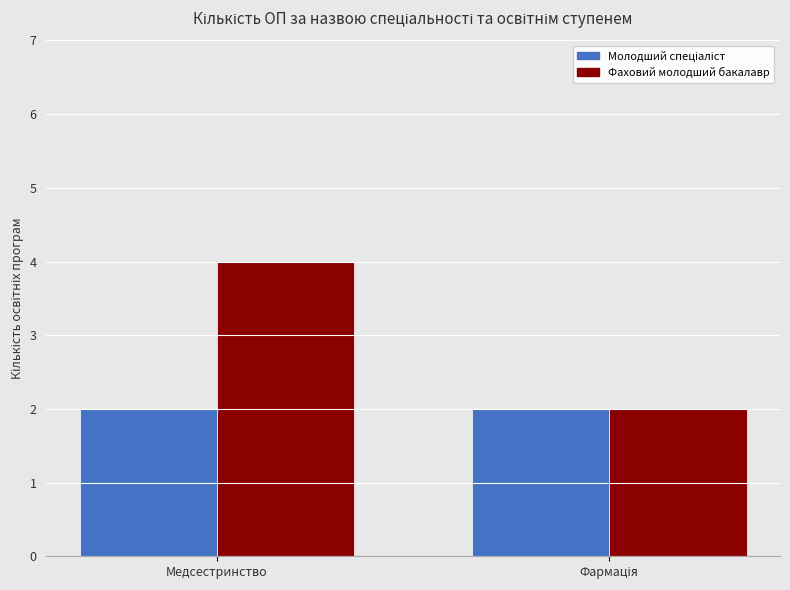

Are the bars grouped side by side (vs. stacked)?

Yes